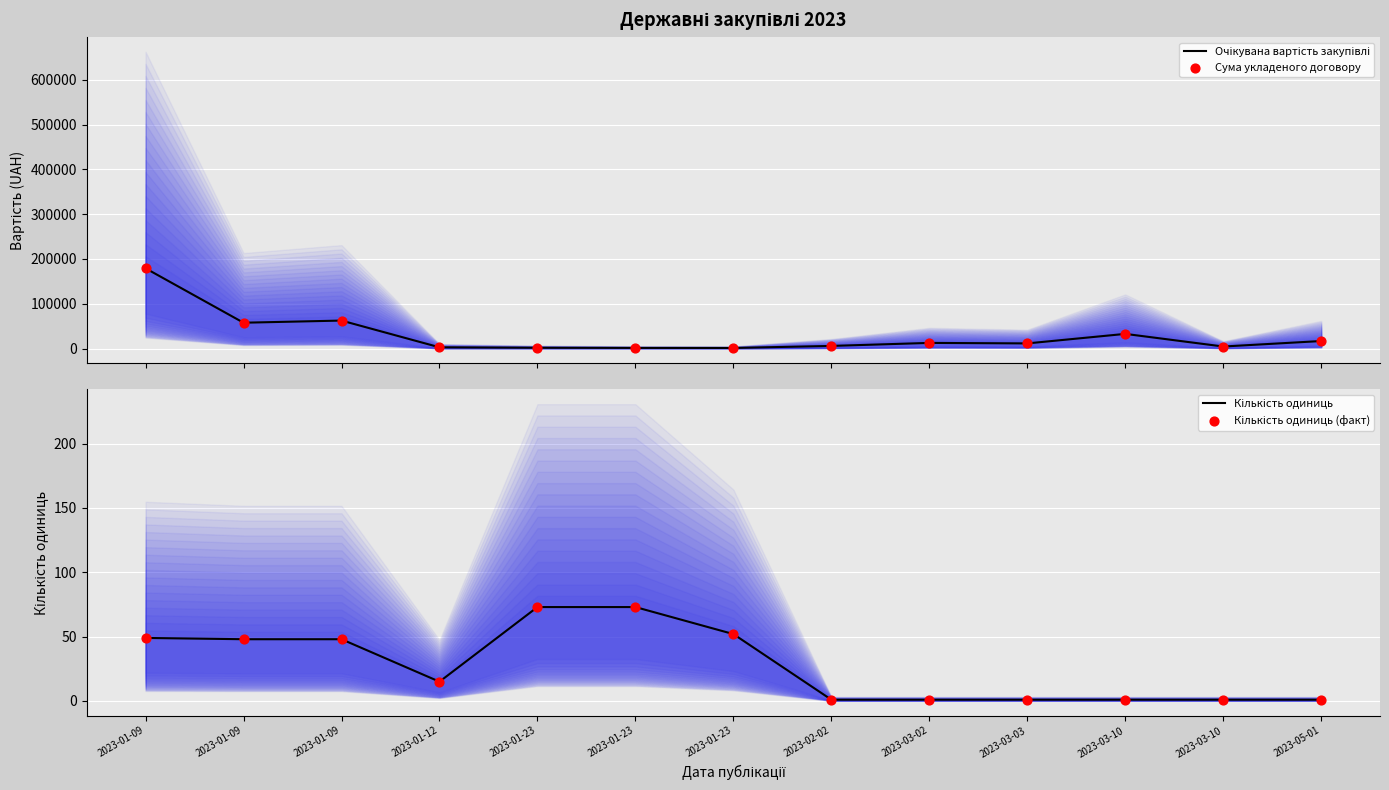

At how many categories does at least one series exceed 26923?

4